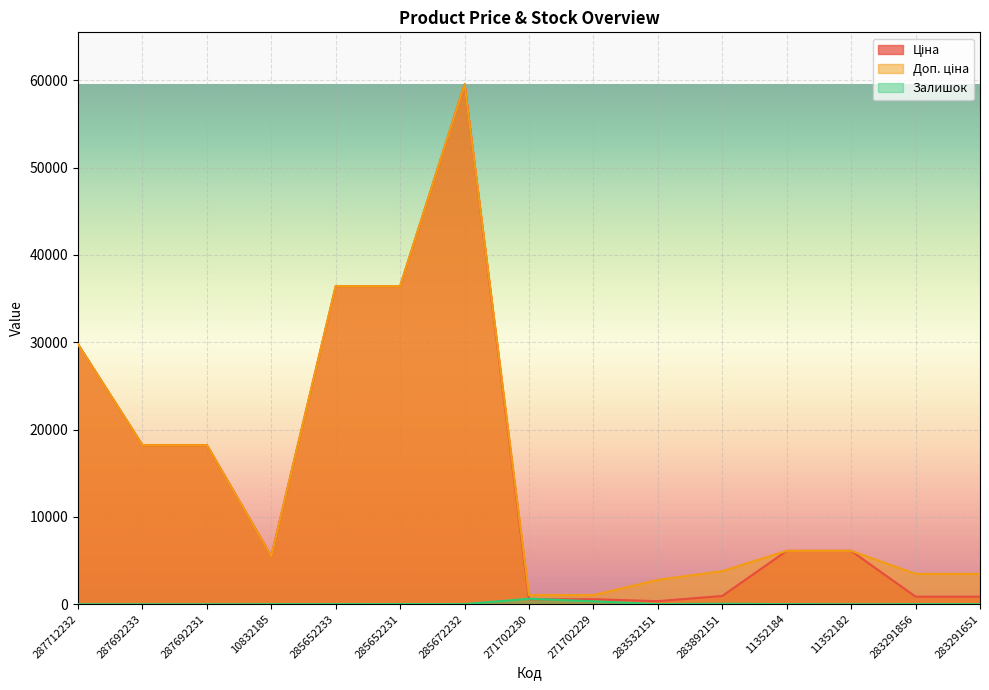

Reading left to right, what are all the values shown in this chart?

Ціна: 287712232=29761.5	287692233=18212.0	287692231=18212.0	10832185=5497.3	285652233=36424.0	285652231=36424.0	285672232=59523.0	271702230=571.6	271702229=571.6	283532151=348.6	283892151=947.6	11352184=6112.5	11352182=6112.5	283291856=868.0	283291651=868.0
Доп. ціна: 287712232=29761.5	287692233=18212.0	287692231=18212.0	10832185=5497.3	285652233=36424.0	285652231=36424.0	285672232=59523.0	271702230=1048.0	271702229=1048.0	283532151=2789.2	283892151=3790.3	11352184=6112.5	11352182=6112.5	283291856=3472.1	283291651=3472.1
Залишок: 287712232=0.0	287692233=0.0	287692231=0.0	10832185=7.0	285652233=14.0	285652231=23.0	285672232=16.0	271702230=626.0	271702229=337.0	283532151=15.0	283892151=55.0	11352184=12.0	11352182=0.0	283291856=9.0	283291651=7.0